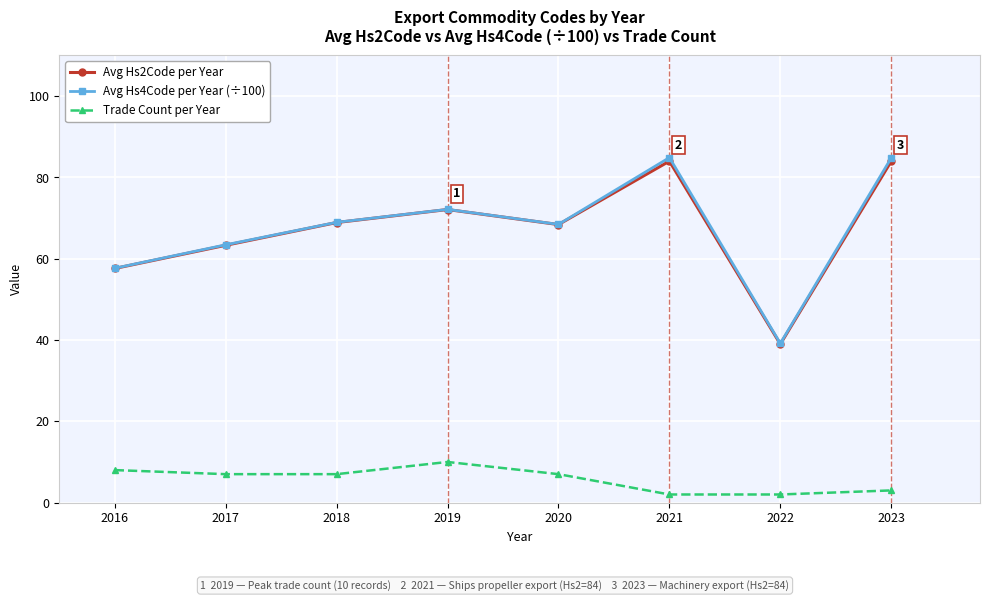

True or false: Avg Hs2Code per Year and Trade Count per Year cross at least once.

False